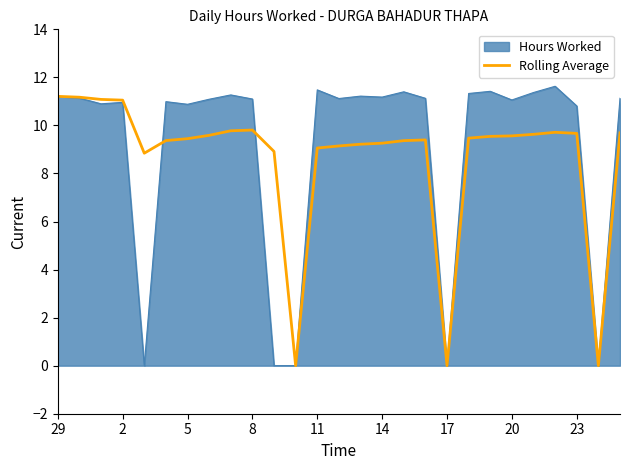

Which series has the largest range (max minus min)?

Hours Worked